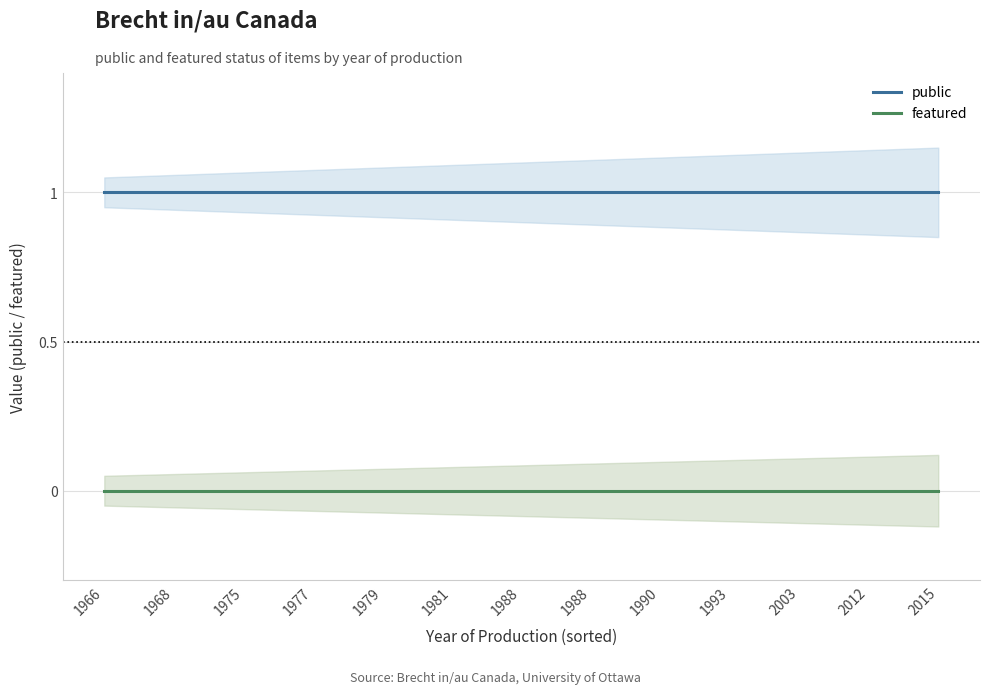

Is it true that public equals 1 at 1993?

True